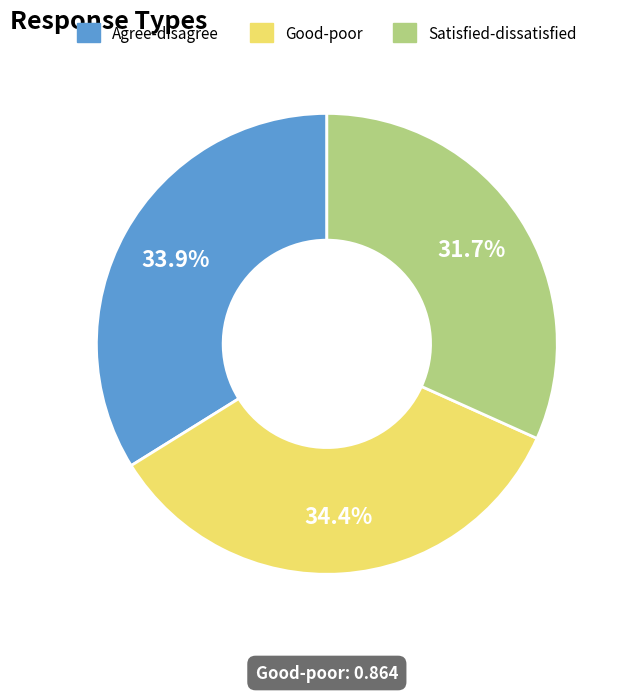

What is the smallest slice in the pie chart?

Satisfied-dissatisfied